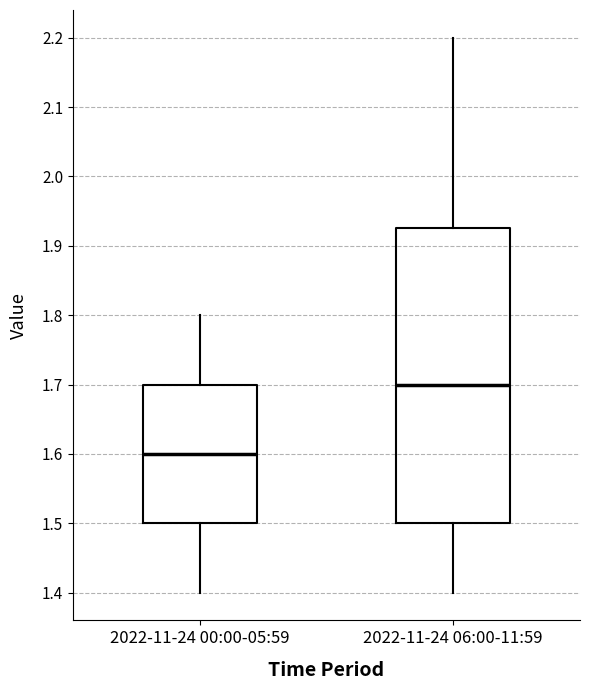

Which box's median line is the highest?

2022-11-24 06:00-11:59